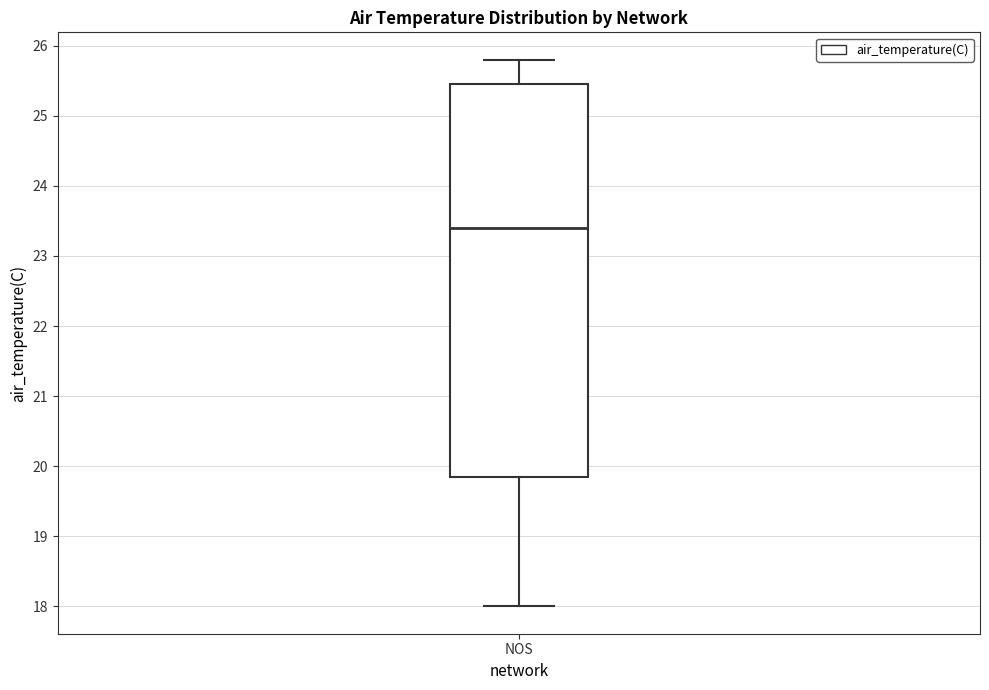

Read this box plot against the y-axis: the position of the median line, the range covered by the box, and the ends of both whiskers. The values are not printed on the chart, so give them approximately, as read against the axis.

median 23.4, box 19.9 to 25.5, whiskers 18.0 to 25.8